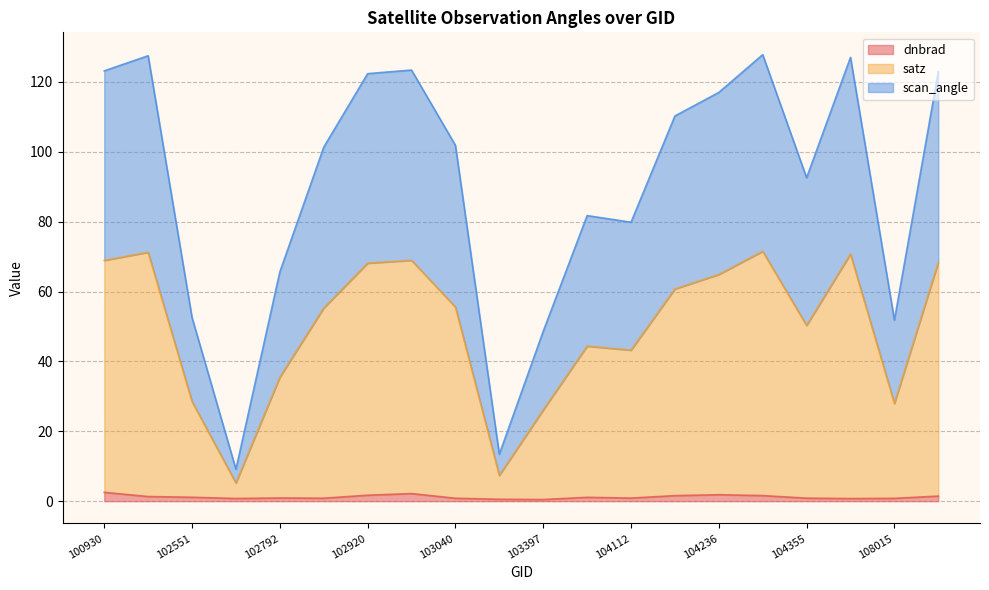

Which label corresponds to the smallest value in the chart?

103397